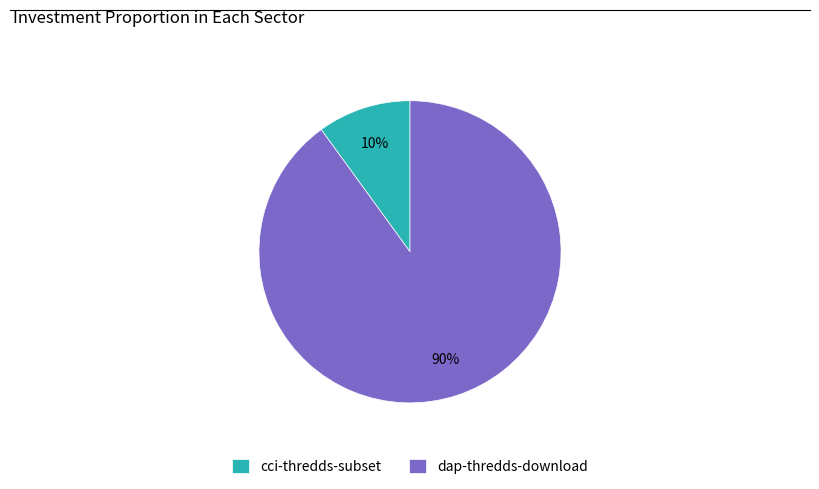

Do cci-thredds-subset and dap-thredds-download together represent more than half of the pie?

Yes